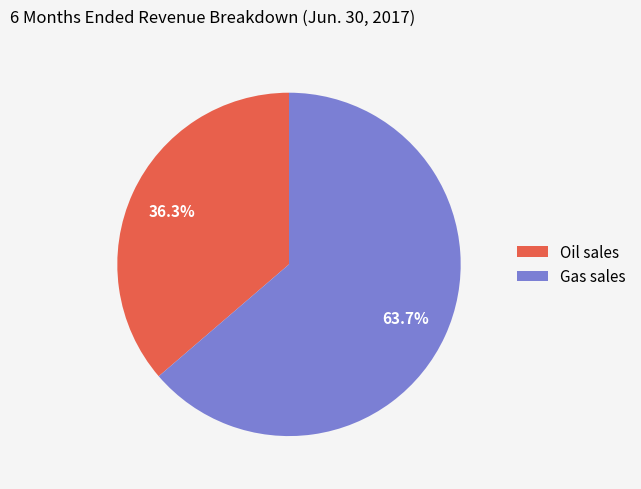

How many segments does this pie chart have?

2